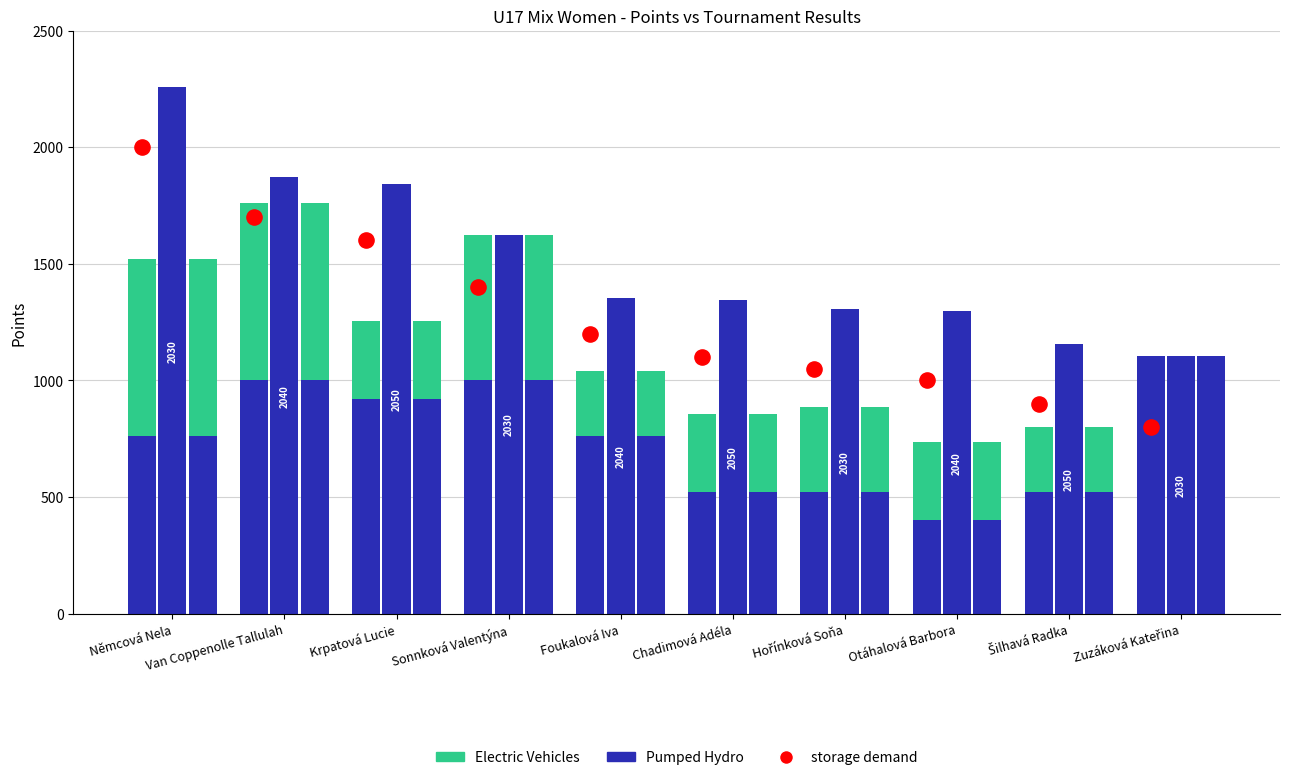

Is the value of Pumped Hydro at Otáhalová Barbora greater than the value of Electric Vehicles at Otáhalová Barbora?

Yes